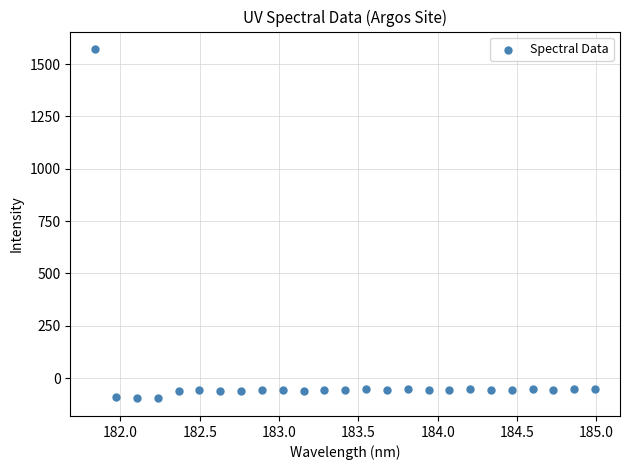

What is the range of X values (max minus min)?

3.1